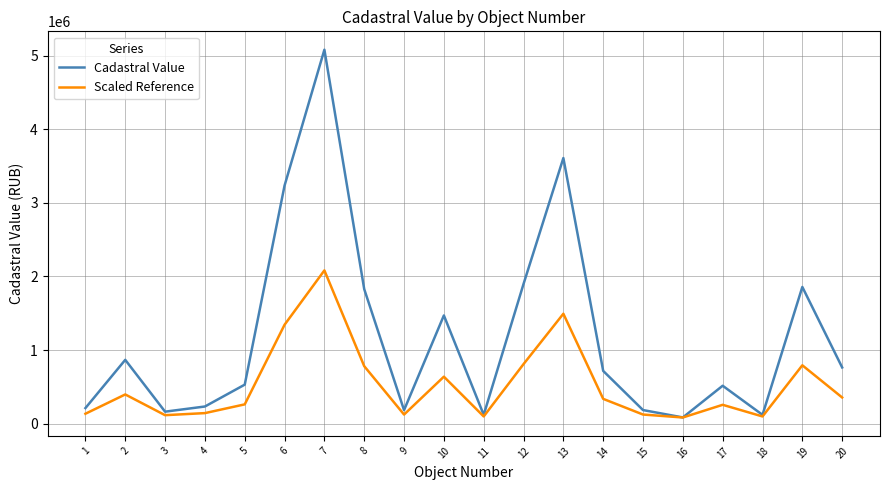

What are all the series names shown in the legend?

Cadastral Value, Scaled Reference